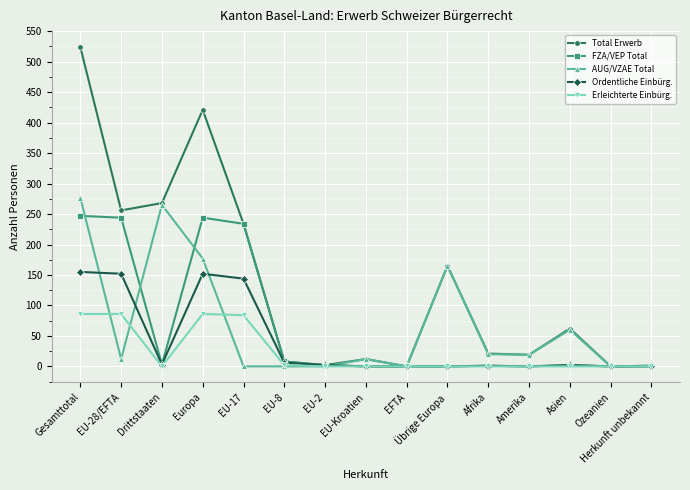

At how many categories does at least one series exceed 187?

5